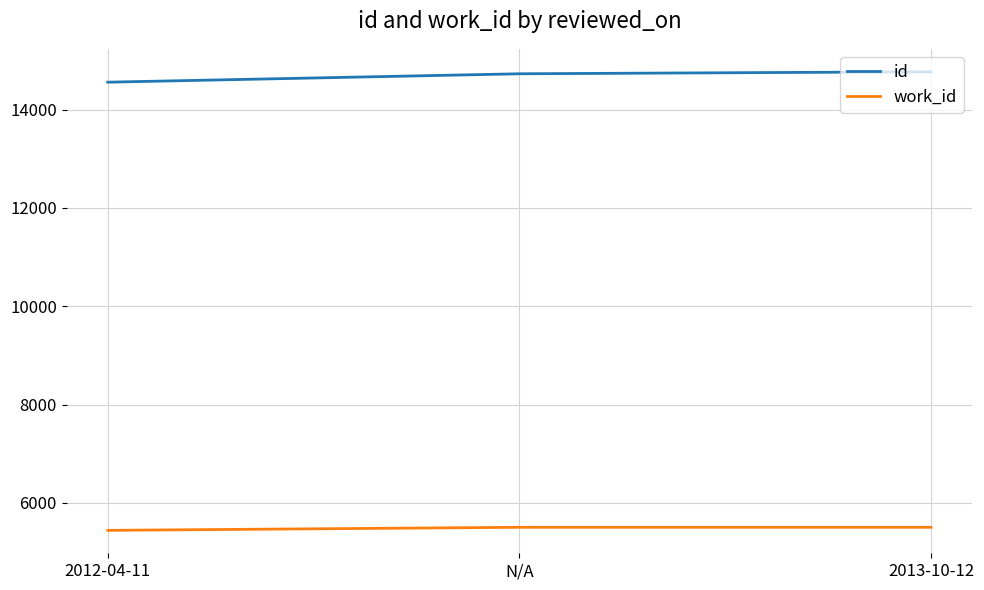

At 2013-10-12, list the series in order from largest to smallest.

id, work_id